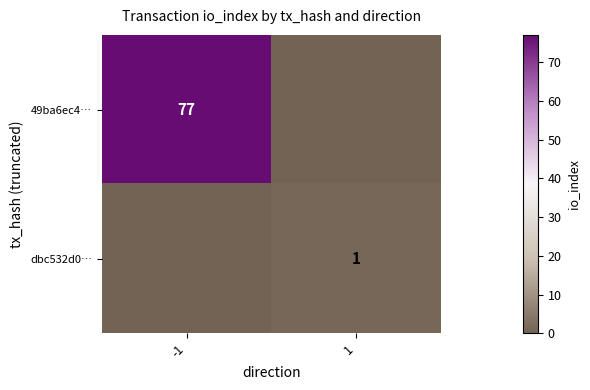

The dbc532d0… series shows 2 at 1. True or false?

False